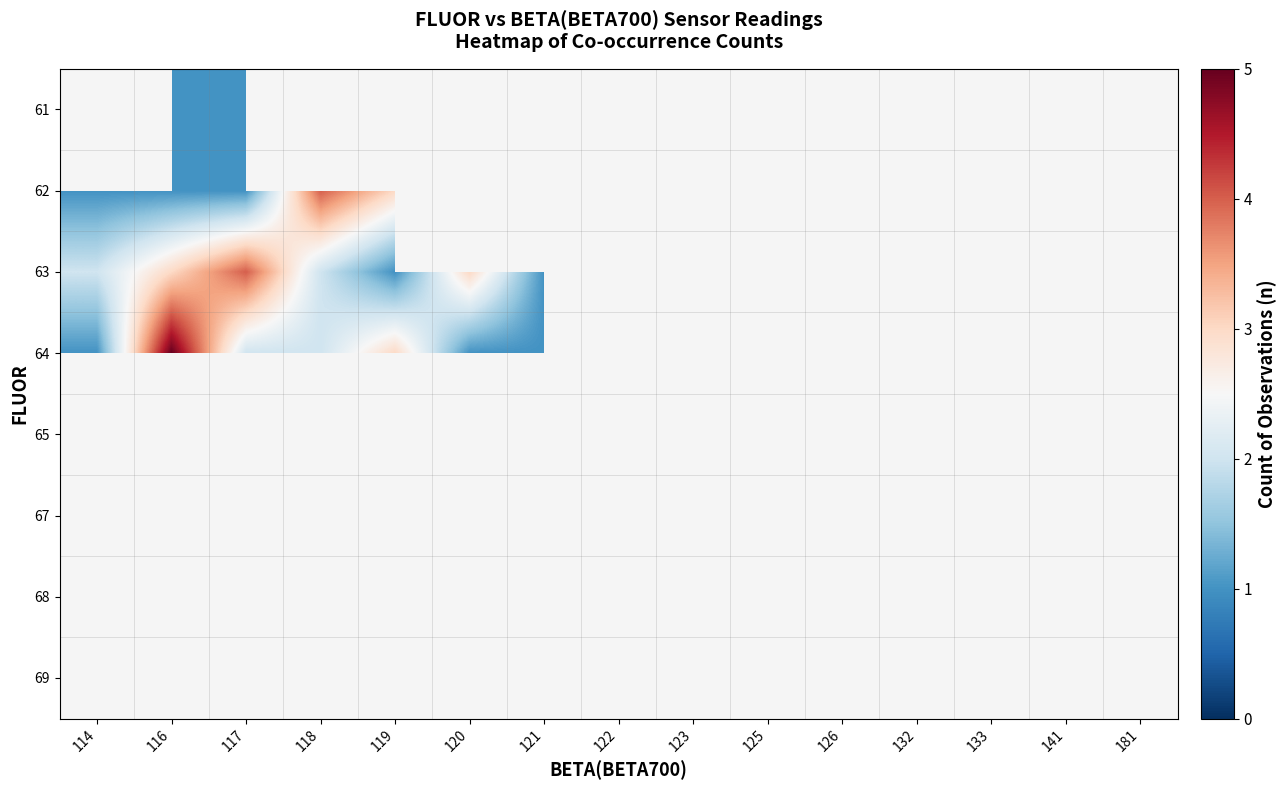

Is it true that 64 equals 0.3 at 141?

False